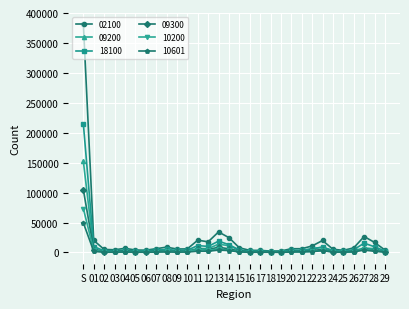

Which series has the largest total across all categories?

02100